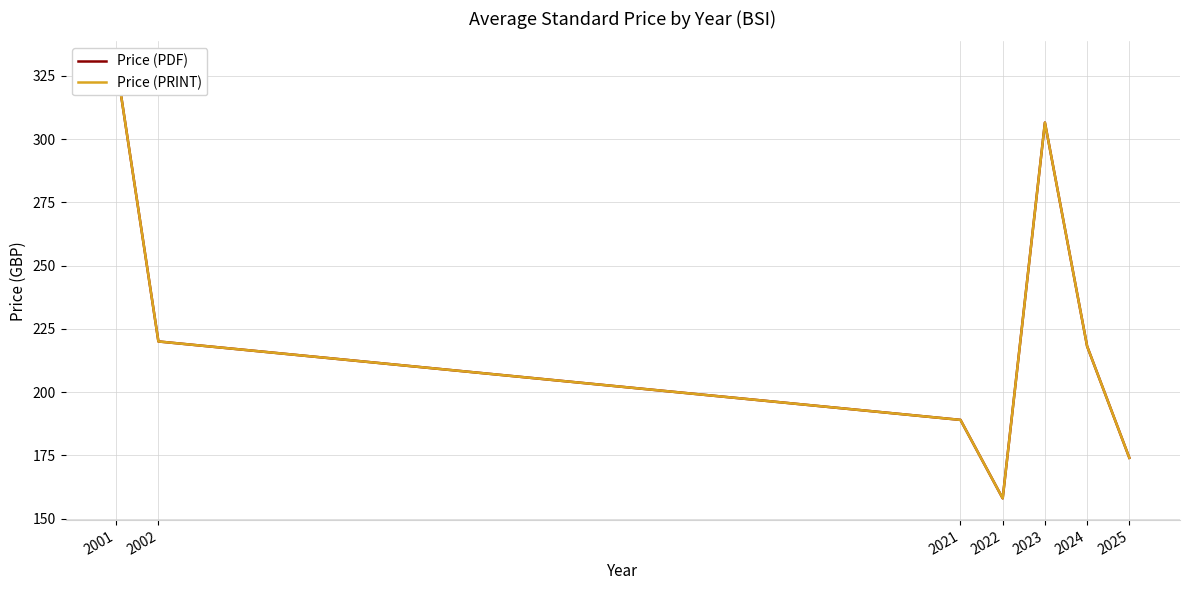

What is the value of the Price (PDF) point at the 7th from the left?

174.0